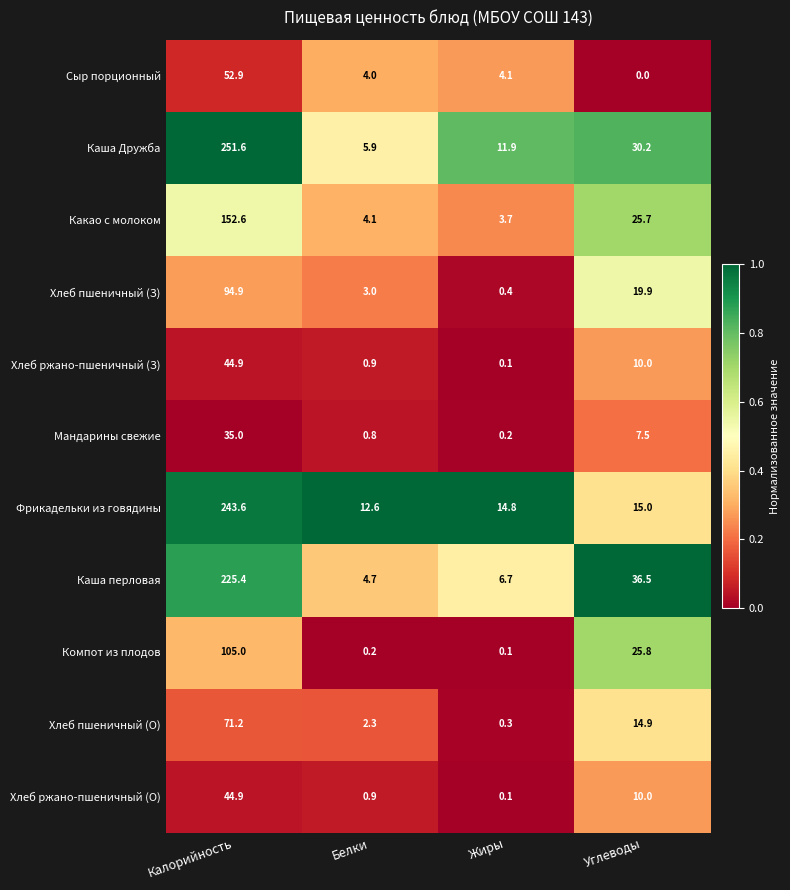

Count the number of categories in the chart.

4